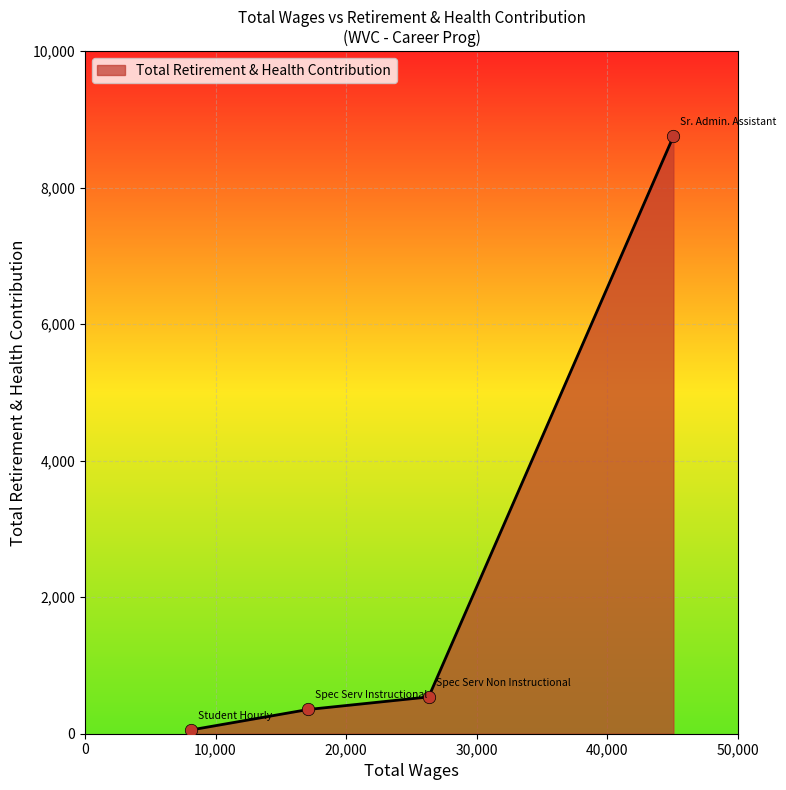

What is the difference between the maximum and minimum values?

8697